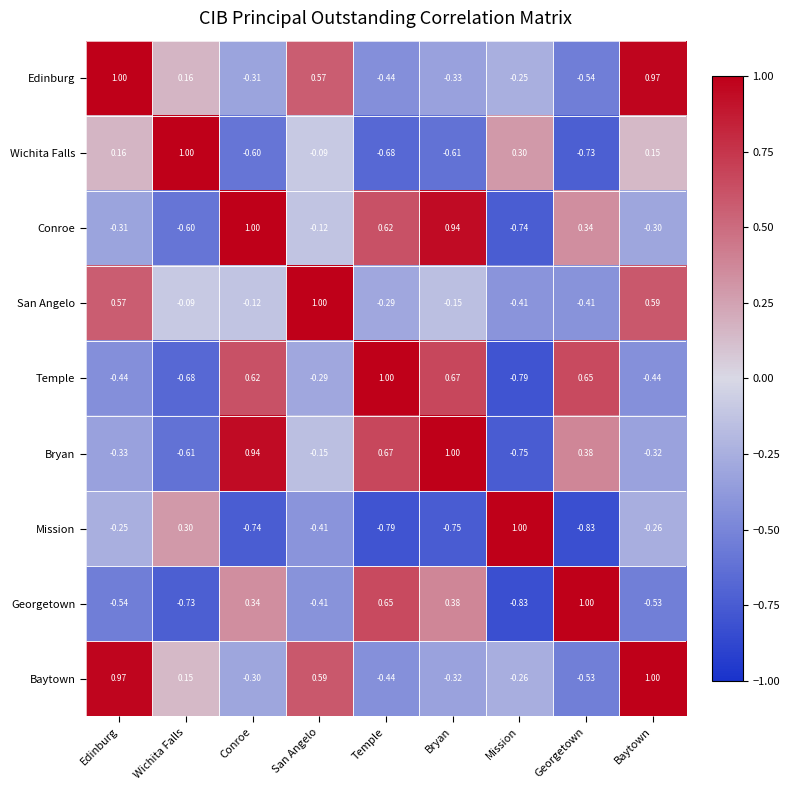

How many values in Conroe are below zero?

5